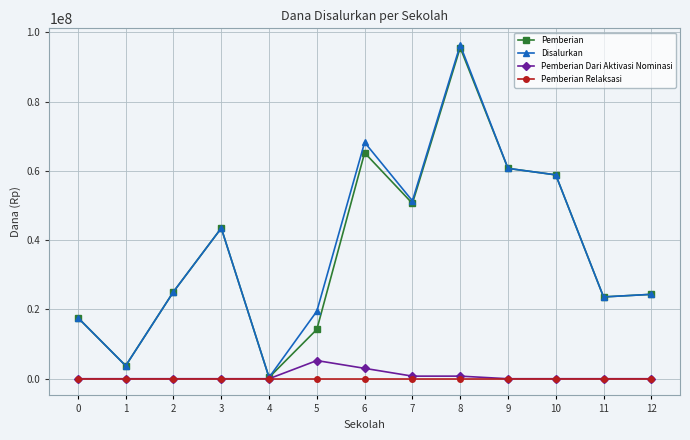

At which label does Pemberian reach its minimum?

4